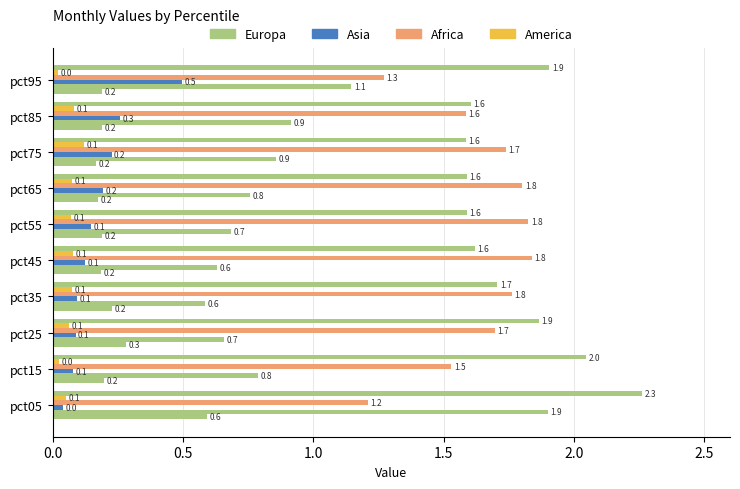

How many distinct data groups are displayed?

6